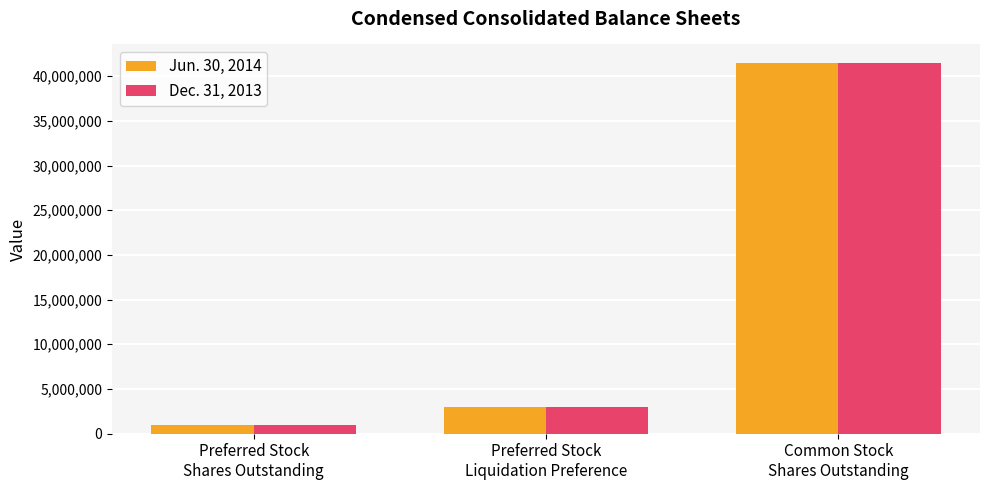

Are the bars horizontal?

No